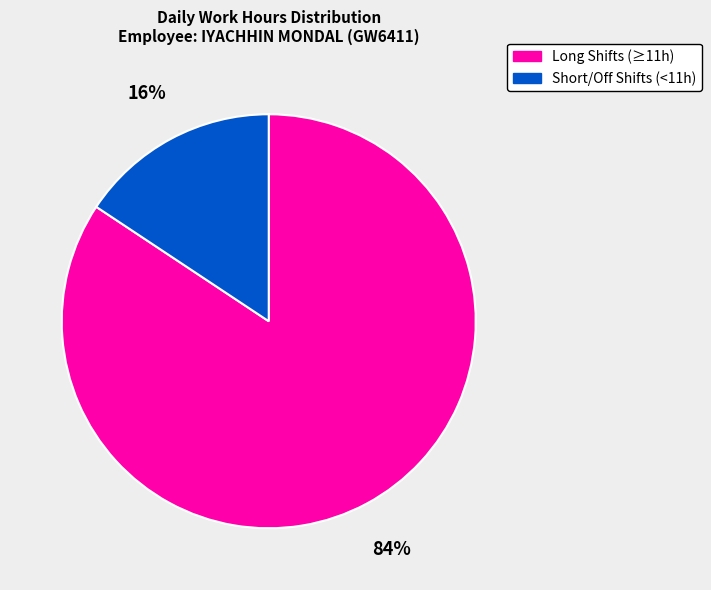

Between Short/Off Shifts (<11h) and Long Shifts (≥11h), which is larger?

Long Shifts (≥11h)